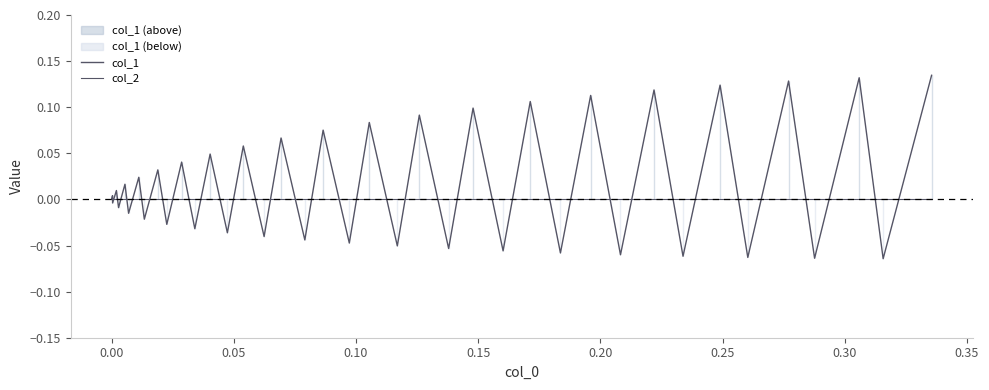

Reading right to left, transcribe all the data shown in this chart.

col_1: 0.1	-0.1	0.1	-0.1	0.1	-0.1	0.1	-0.1	0.1	-0.1	0.1	-0.1	0.1	-0.1	0.1	-0.1	0.1	-0.1	0.1	-0.0	0.1	-0.0	0.1	-0.0	0.1	-0.0	0.0	-0.0	0.0	-0.0	0.0	-0.0	0.0	-0.0	0.0	-0.0	0.0	-0.0	0.0	0.0
col_2: 0.0	0.0	0.0	0.0	0.0	0.0	0.0	0.0	0.0	0.0	0.0	0.0	0.0	0.0	0.0	0.0	0.0	0.0	0.0	0.0	0.0	0.0	0.0	0.0	0.0	0.0	0.0	0.0	0.0	0.0	0.0	0.0	0.0	0.0	0.0	0.0	0.0	0.0	0.0	0.0